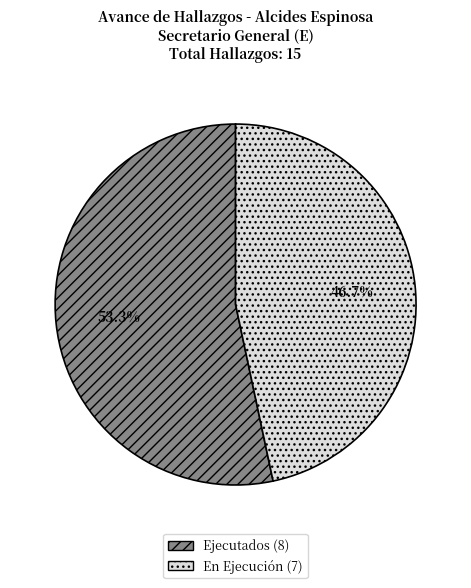

Count the number of slices in the pie.

2